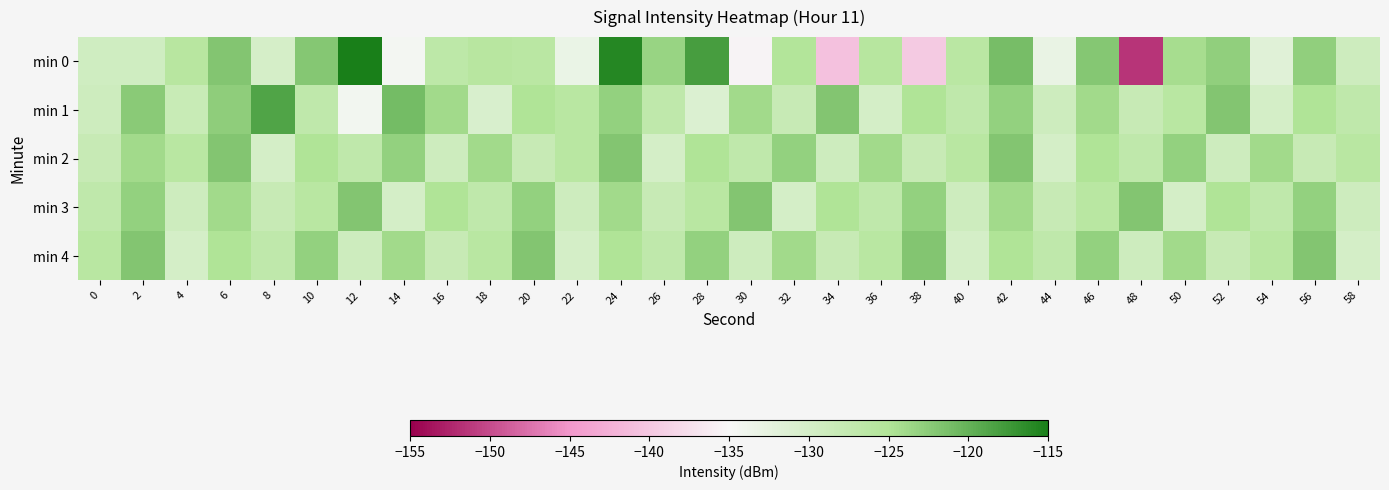

What is the spread (max minus min) of values at 26?

6.6